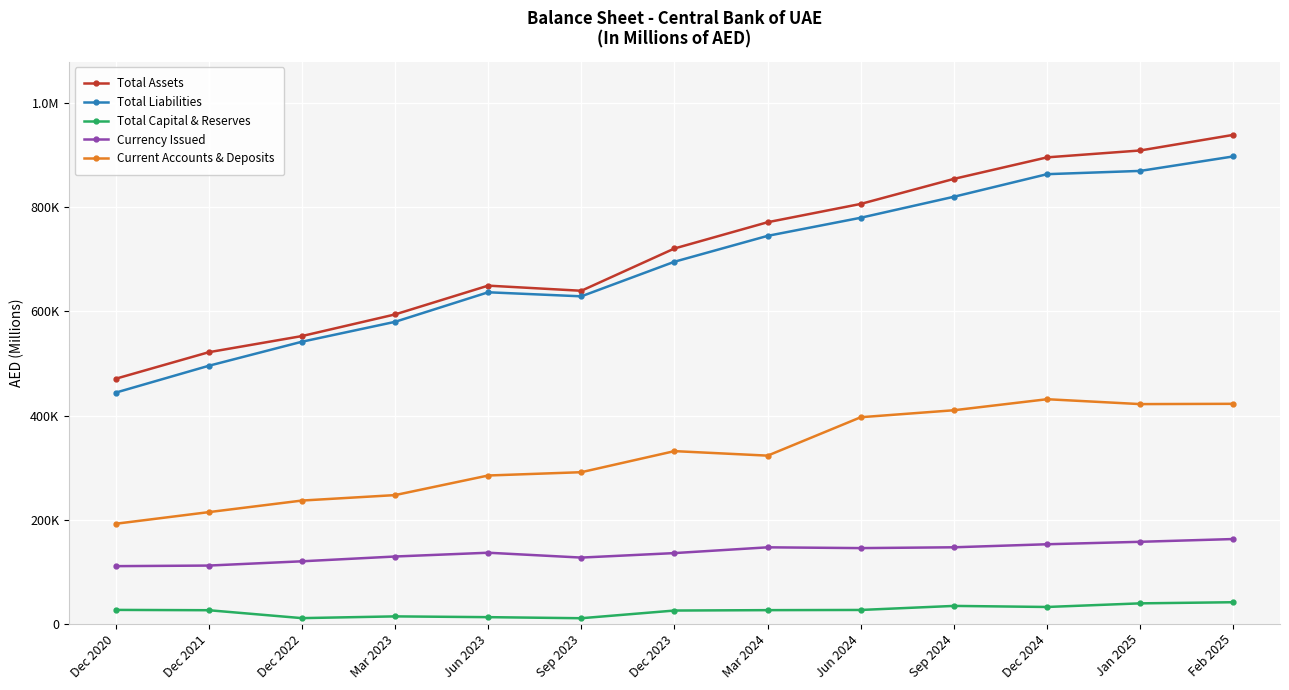

Where is the first local maximum for Total Capital & Reserves?

Mar 2023